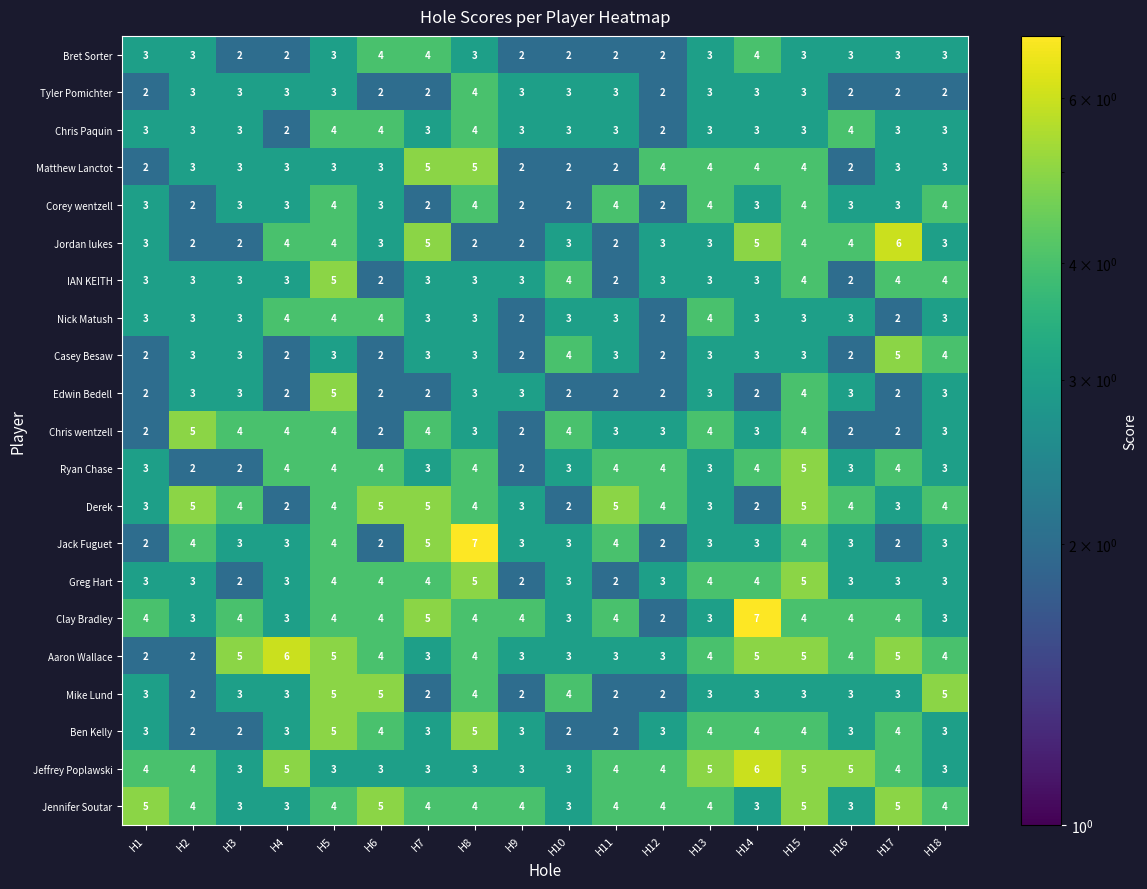

What is the highest value of the Greg Hart series?

5